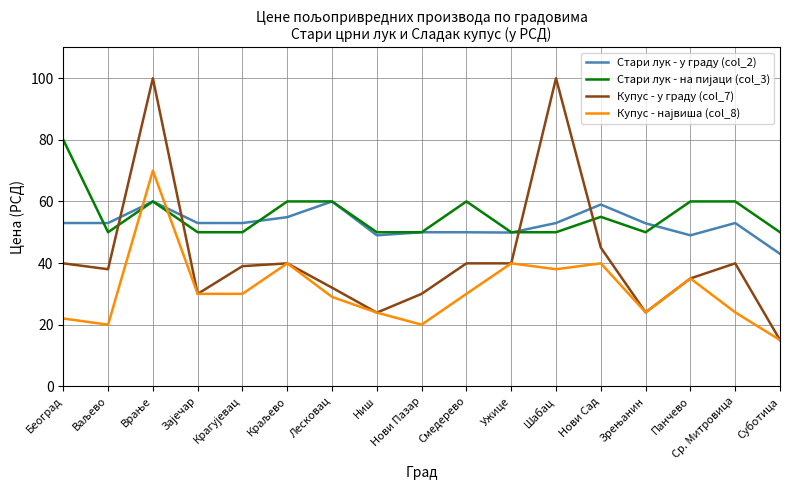

Which series ends up on top after the final intersection of Стари лук - у граду (col_2) and Купус - у граду (col_7)?

Стари лук - у граду (col_2)